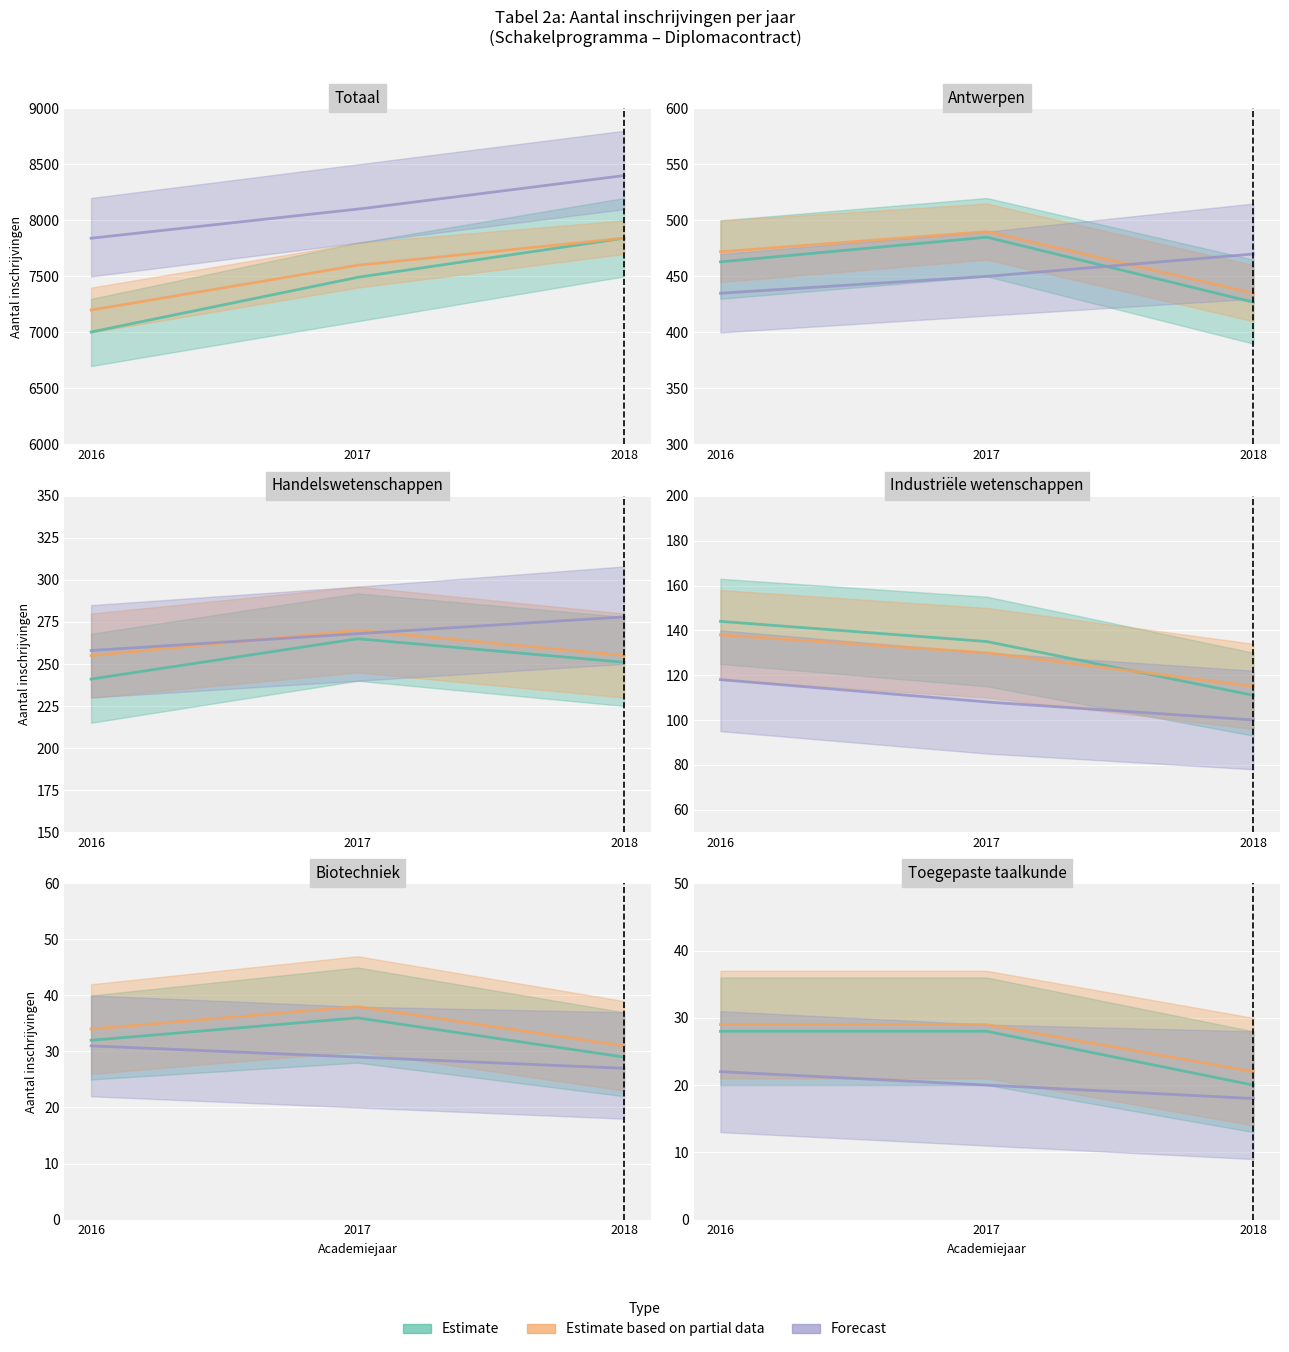

At which category is the sum across all series the highest?

2018